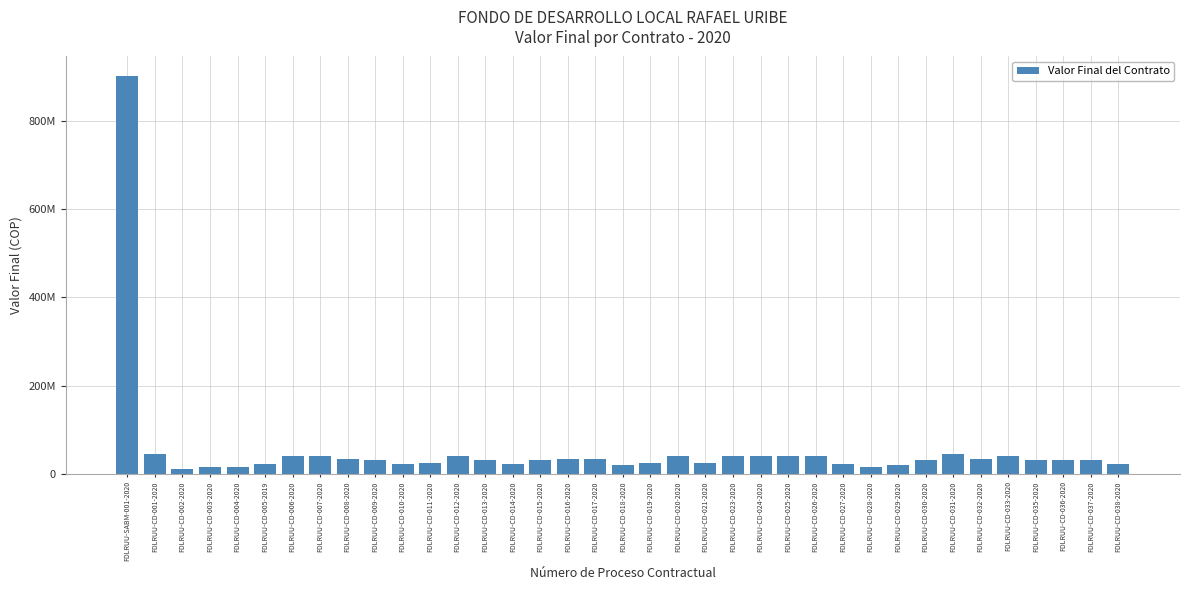

What is the label of the 7th bar from the left?

FDLRUU-CD-006-2020